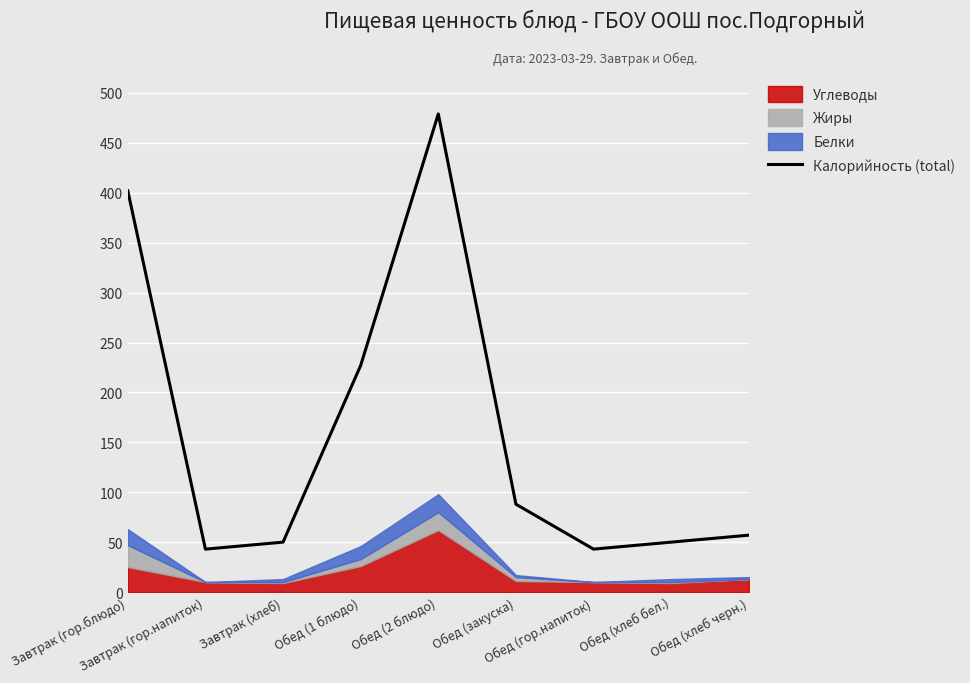

True or false: the data shows 43 at Завтрак (гор.напиток).

True